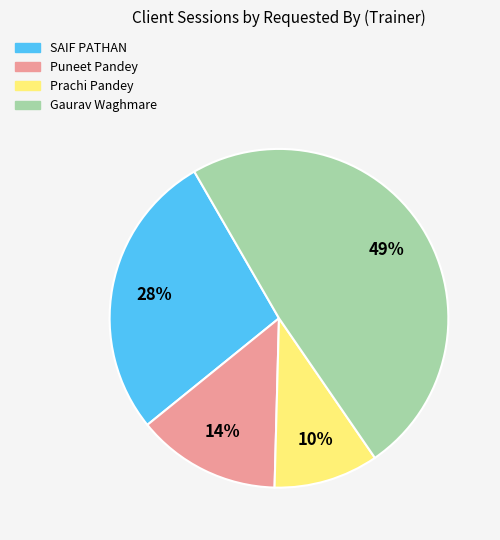

To the nearest percent, what is the combined percentage of SAIF PATHAN and Gaurav Waghmare?

76%